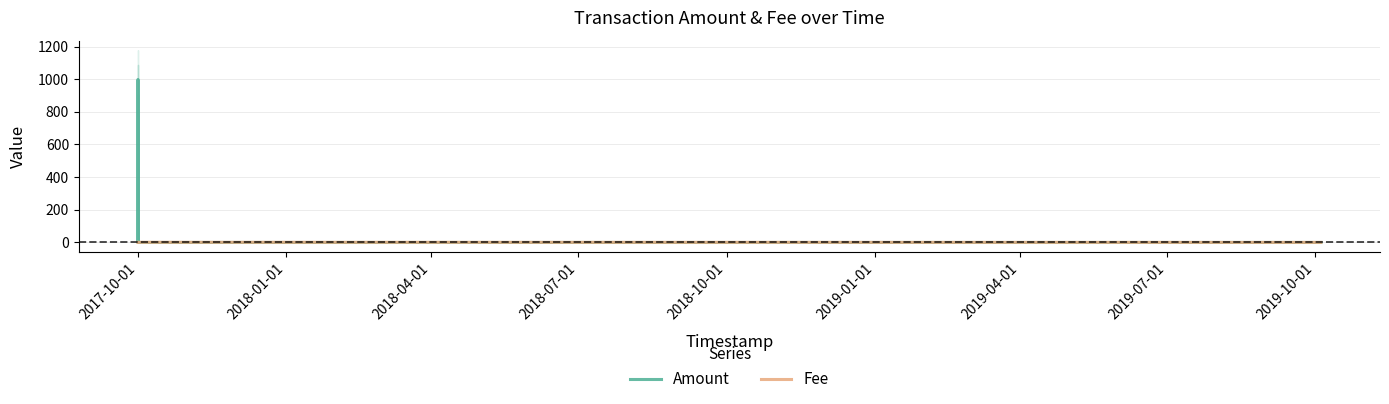

Reading left to right, what are all the values shown in this chart?

Amount: 1.0	0.0	998.0	0.0	0.0	0.0
Fee: 1.0	1.0	2.0	1.0	1.0	0.4